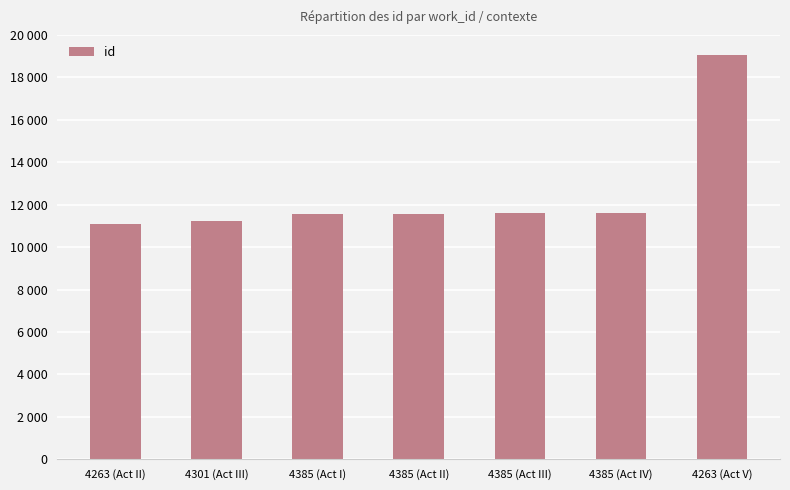

What is the change in value from 4301 (Act III) to 4385 (Act II)?

+348